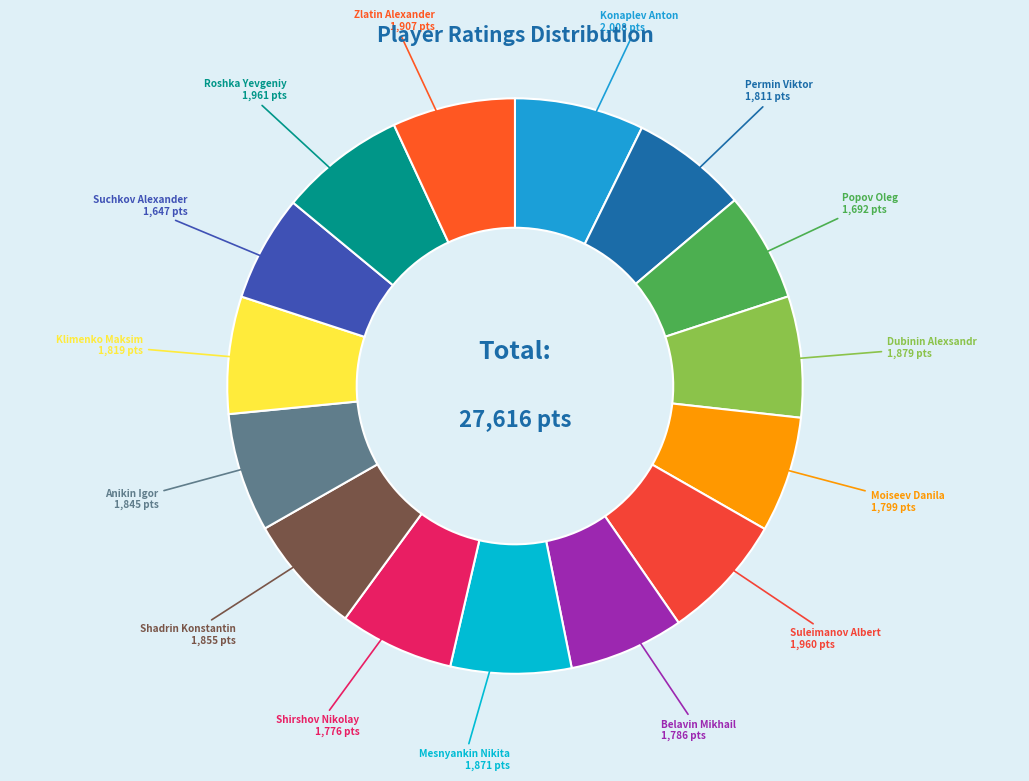

Count the number of slices in the pie.

15